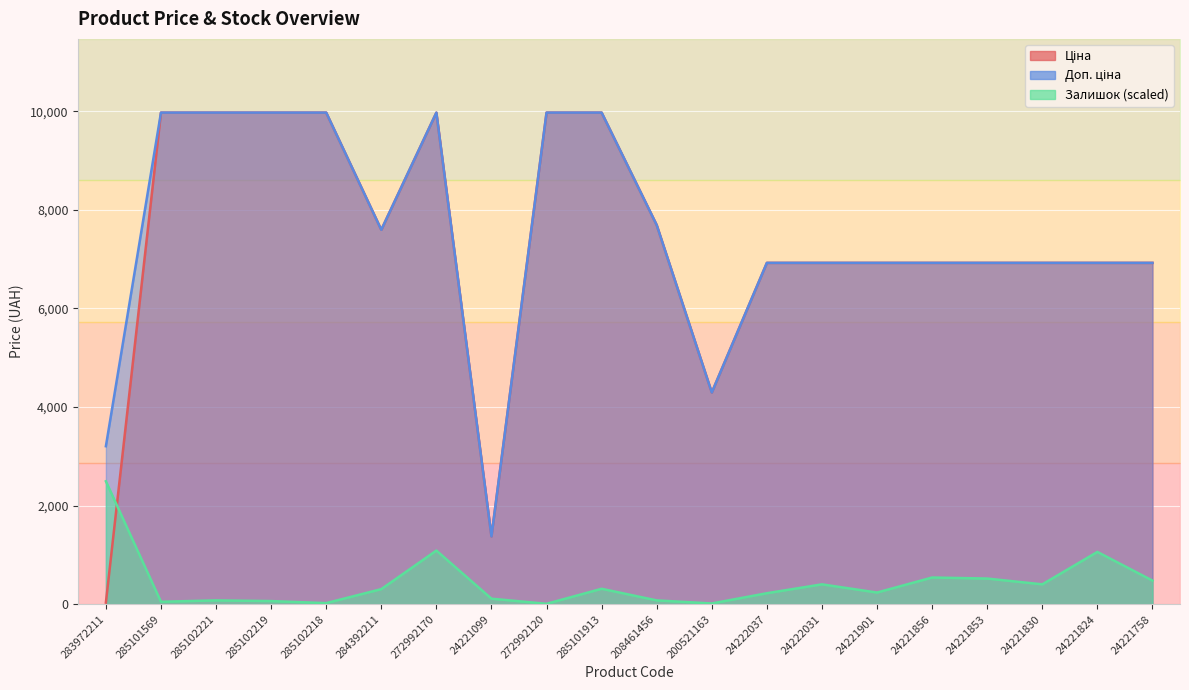

Read the Доп. ціна value at 284392211.

7596.5